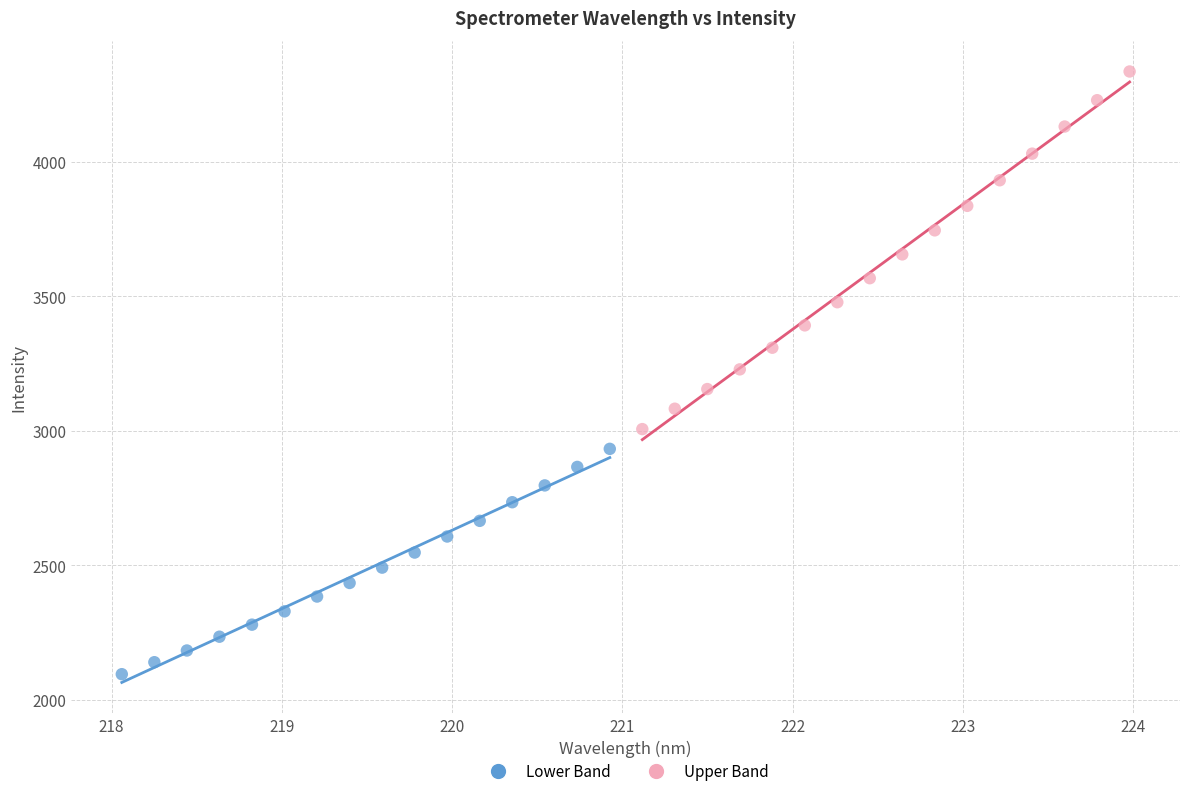

Which series has the widest spread of Y values?

Upper Band